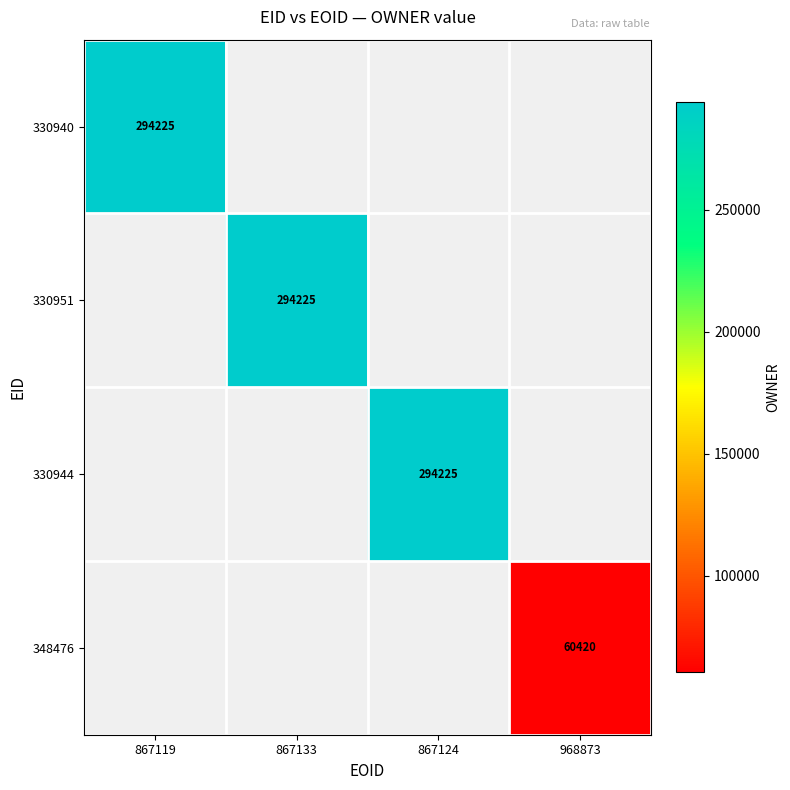

Is it true that 330944 equals 294225 at 867124?

True